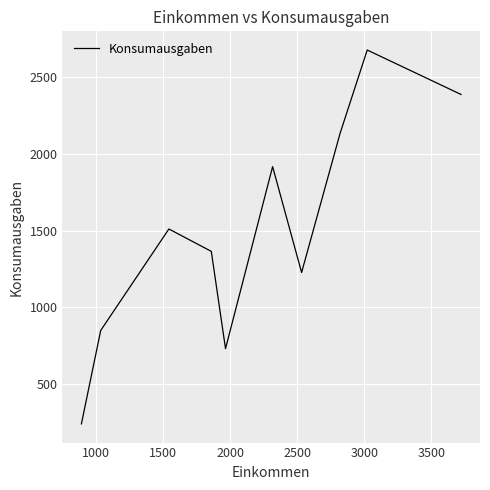

What is the minimum value shown in the chart?

239